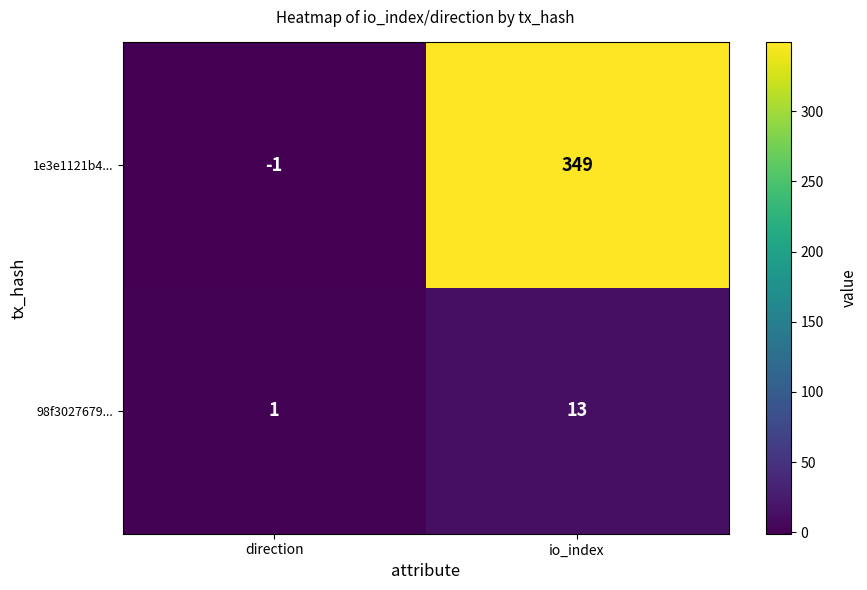

At which label is 98f3027679... closest to 7?

direction